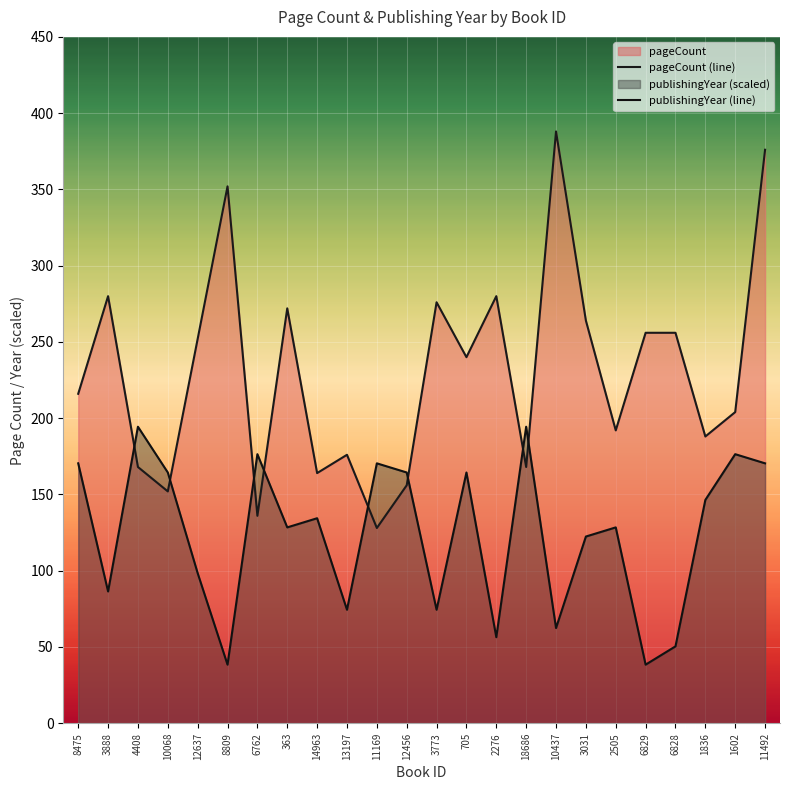

What is the difference between the second highest and second lowest values in the publishingYear (line) series?

156.0